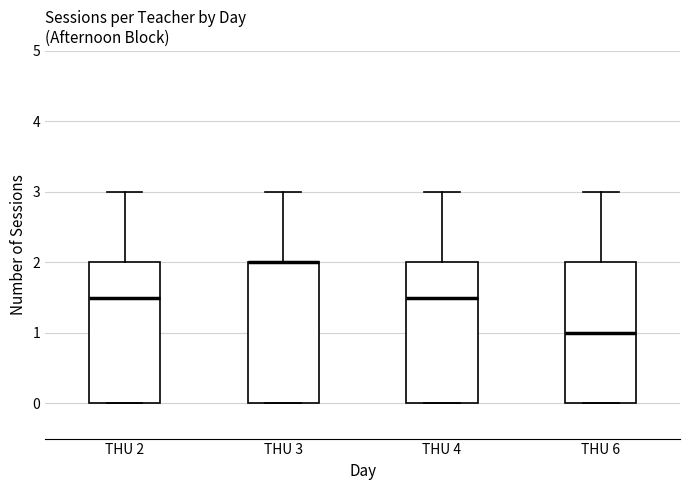

Where does the upper whisker of the box for THU 2 end on the y-axis? The values are not printed on the chart, so give them approximately, as read against the axis.

3.0